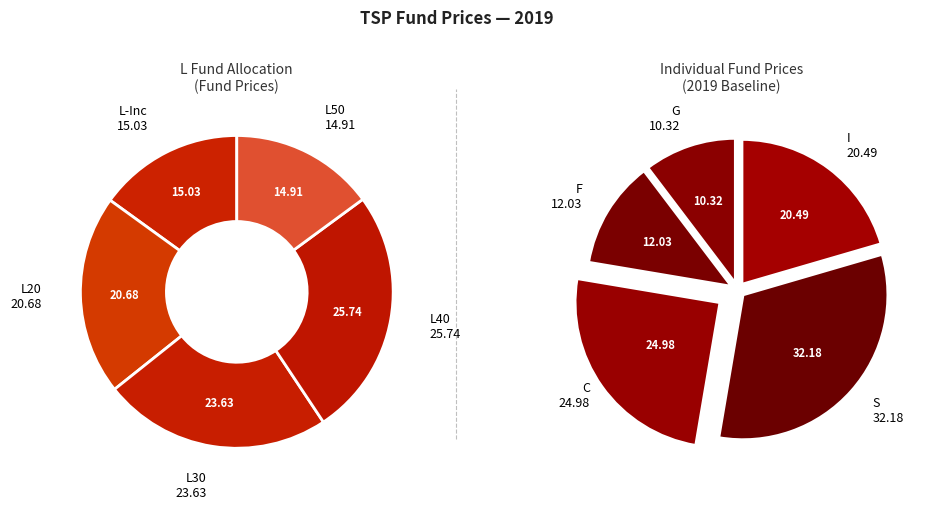

Combined, do I and L40 account for over 50%?

No